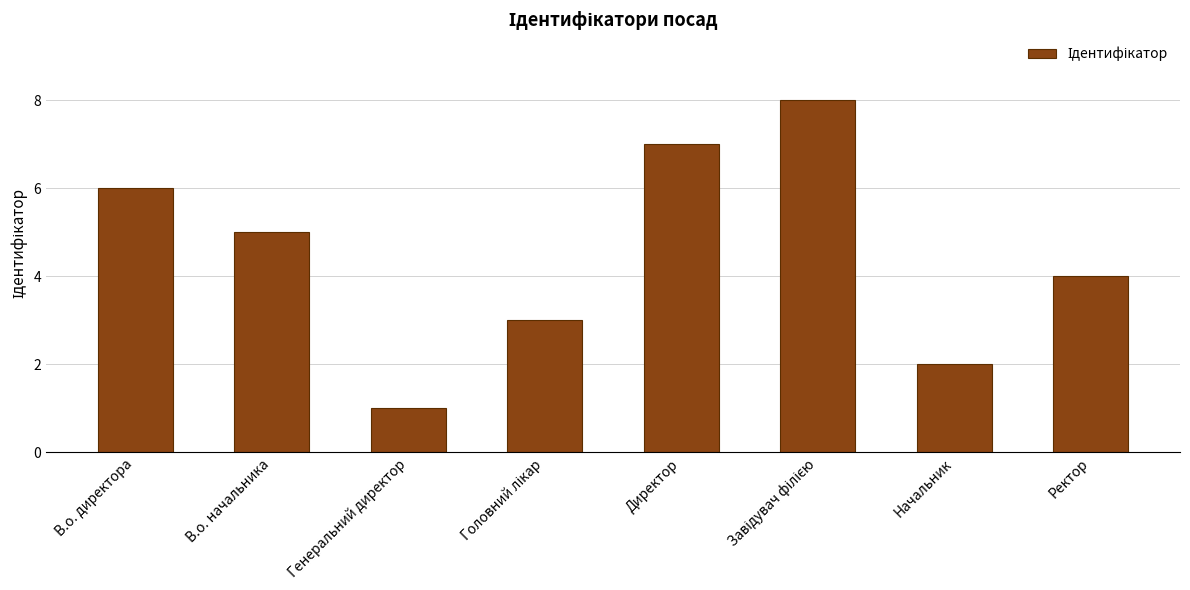

Does the chart contain stacked bars?

No